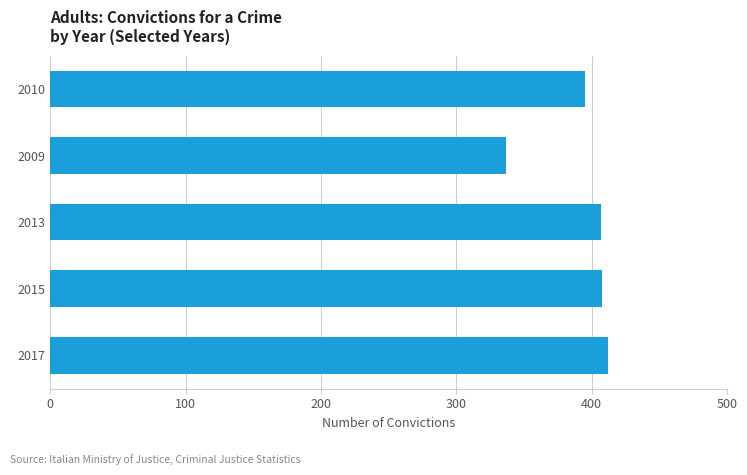

What is the smallest value displayed?

337